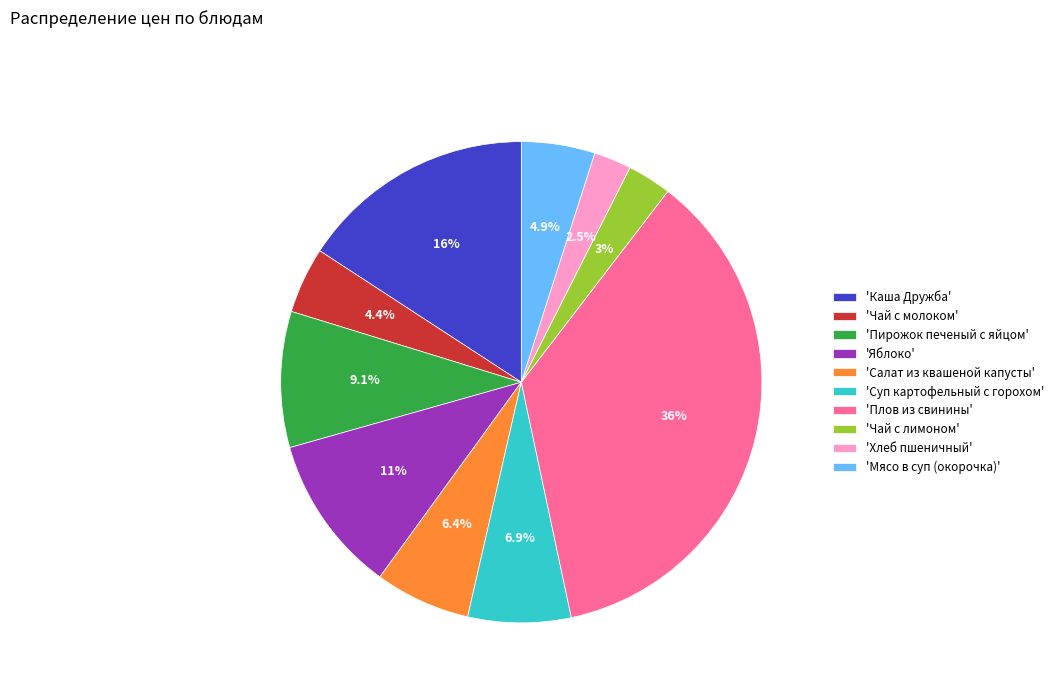

Combined, do 'Каша Дружба' and 'Хлеб пшеничный' account for over 50%?

No